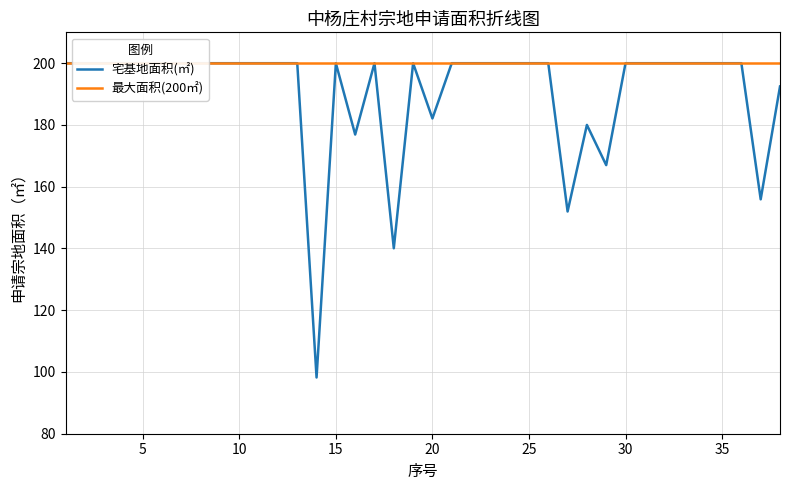

What is the average value of the 宅基地面积(㎡) series?

190.6